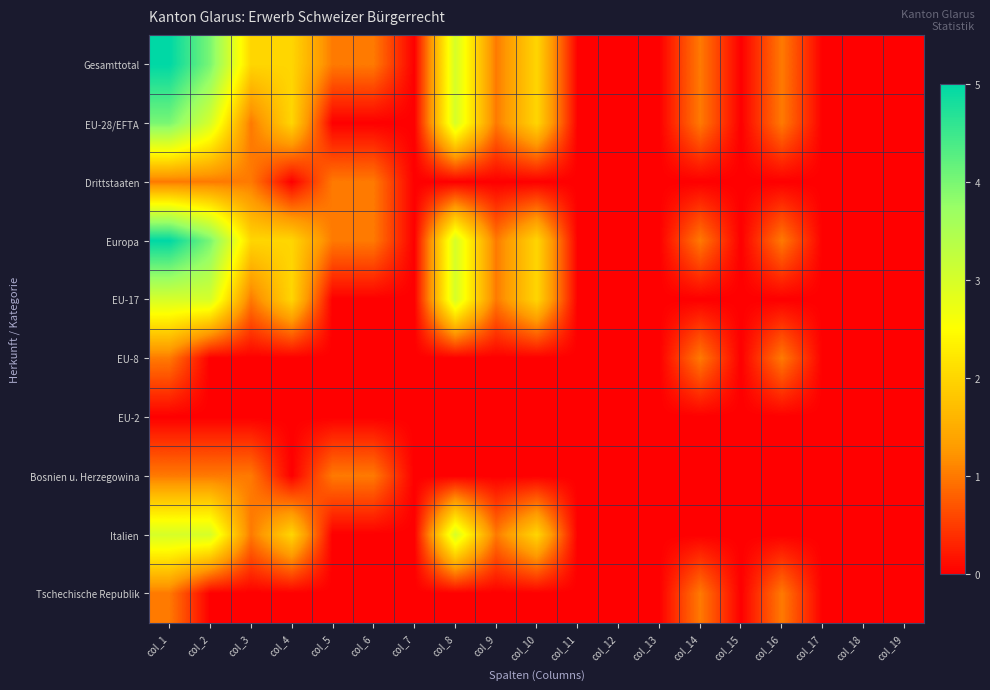

Reading left to right, transcribe all the data shown in this chart.

Gesamttotal: col_1=5	col_2=4	col_3=2	col_4=2	col_5=1	col_6=1	col_7=0	col_8=3	col_9=1	col_10=2	col_11=0	col_12=0	col_13=0	col_14=1	col_15=0	col_16=1	col_17=0	col_18=0	col_19=0
EU-28/EFTA: col_1=4	col_2=3	col_3=1	col_4=2	col_5=0	col_6=0	col_7=0	col_8=3	col_9=1	col_10=2	col_11=0	col_12=0	col_13=0	col_14=1	col_15=0	col_16=1	col_17=0	col_18=0	col_19=0
Drittstaaten: col_1=1	col_2=1	col_3=1	col_4=0	col_5=1	col_6=1	col_7=0	col_8=0	col_9=0	col_10=0	col_11=0	col_12=0	col_13=0	col_14=0	col_15=0	col_16=0	col_17=0	col_18=0	col_19=0
Europa: col_1=5	col_2=4	col_3=2	col_4=2	col_5=1	col_6=1	col_7=0	col_8=3	col_9=1	col_10=2	col_11=0	col_12=0	col_13=0	col_14=1	col_15=0	col_16=1	col_17=0	col_18=0	col_19=0
EU-17: col_1=3	col_2=3	col_3=1	col_4=2	col_5=0	col_6=0	col_7=0	col_8=3	col_9=1	col_10=2	col_11=0	col_12=0	col_13=0	col_14=0	col_15=0	col_16=0	col_17=0	col_18=0	col_19=0
EU-8: col_1=1	col_2=0	col_3=0	col_4=0	col_5=0	col_6=0	col_7=0	col_8=0	col_9=0	col_10=0	col_11=0	col_12=0	col_13=0	col_14=1	col_15=0	col_16=1	col_17=0	col_18=0	col_19=0
EU-2: col_1=0	col_2=0	col_3=0	col_4=0	col_5=0	col_6=0	col_7=0	col_8=0	col_9=0	col_10=0	col_11=0	col_12=0	col_13=0	col_14=0	col_15=0	col_16=0	col_17=0	col_18=0	col_19=0
Bosnien u. Herzegowina: col_1=1	col_2=1	col_3=1	col_4=0	col_5=1	col_6=1	col_7=0	col_8=0	col_9=0	col_10=0	col_11=0	col_12=0	col_13=0	col_14=0	col_15=0	col_16=0	col_17=0	col_18=0	col_19=0
Italien: col_1=3	col_2=3	col_3=1	col_4=2	col_5=0	col_6=0	col_7=0	col_8=3	col_9=1	col_10=2	col_11=0	col_12=0	col_13=0	col_14=0	col_15=0	col_16=0	col_17=0	col_18=0	col_19=0
Tschechische Republik: col_1=1	col_2=0	col_3=0	col_4=0	col_5=0	col_6=0	col_7=0	col_8=0	col_9=0	col_10=0	col_11=0	col_12=0	col_13=0	col_14=1	col_15=0	col_16=1	col_17=0	col_18=0	col_19=0